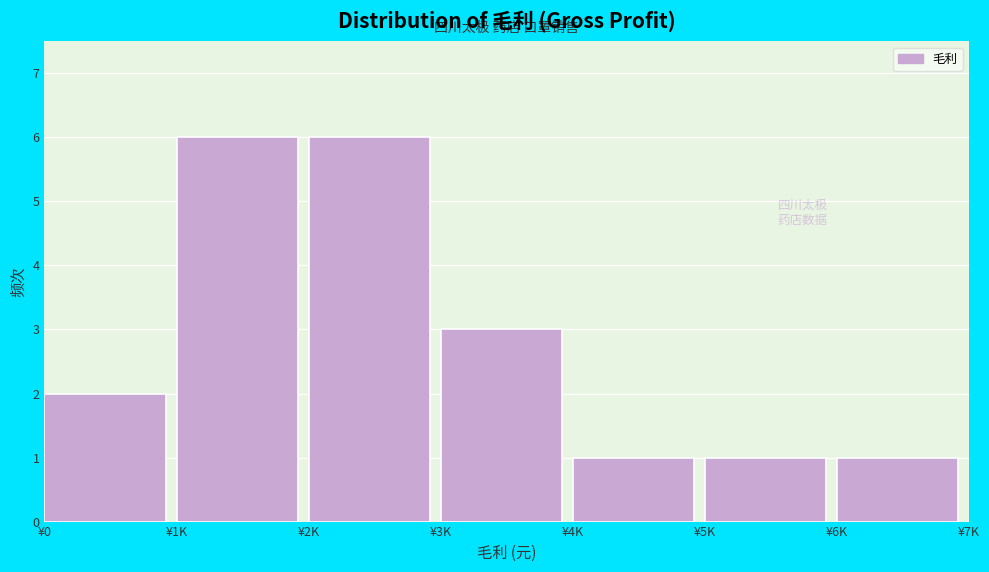

Reading left to right, transcribe all the data shown in this chart.

¥0=2	¥1K=6	¥2K=6	¥3K=3	¥4K=1	¥5K=1	¥6K=1